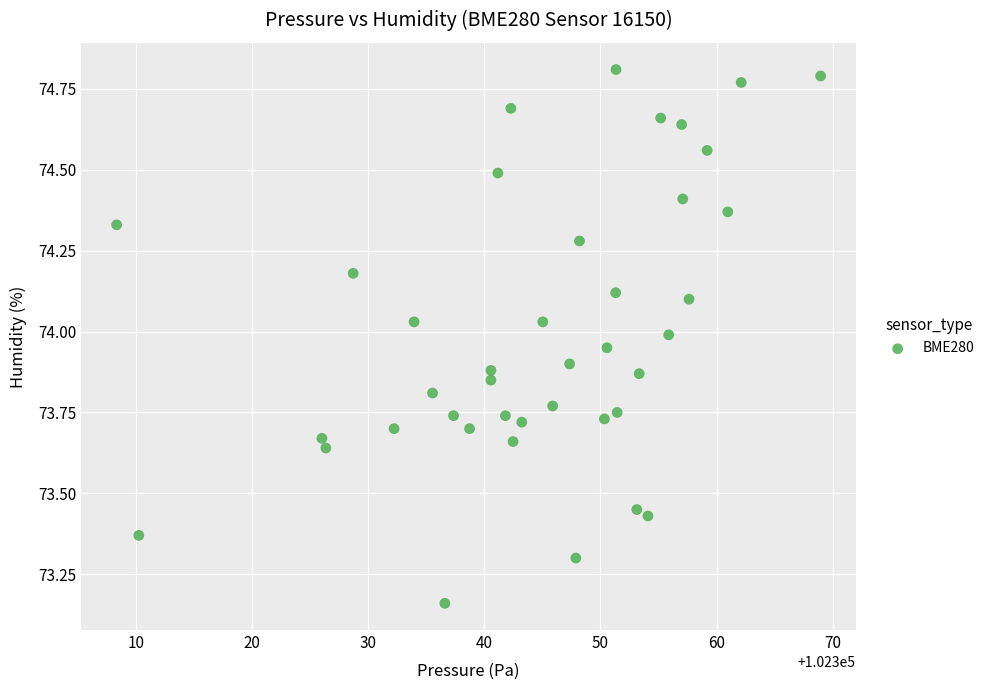

What is the range of X values (max minus min)?

60.7